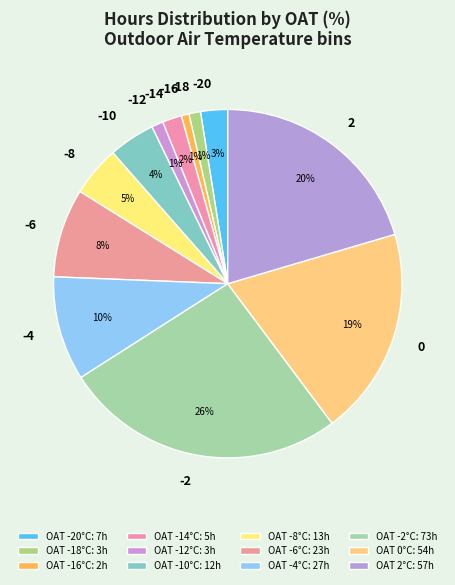

Combined, do -2 and -6 account for over 50%?

No